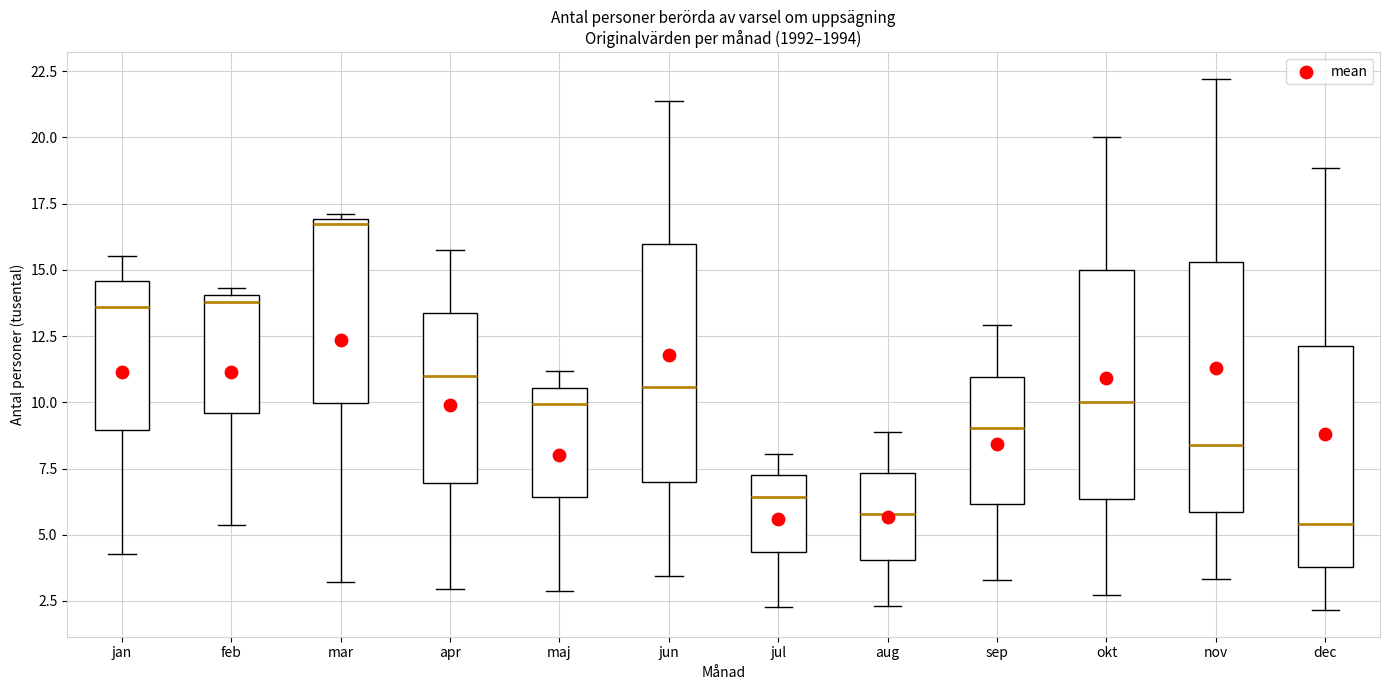

Reading left to right, read every box against the y-axis: the position of its median line, the range the box covers, and the ends of its whiskers. The values are not printed on the chart, so give them approximately, as read against the axis.

jan: median 13.5, box 9.0 to 14.5, whiskers 4.5 to 15.5
feb: median 14.0 (just below the box's upper edge), box 9.5 to 14.0, whiskers 5.5 to 14.5
mar: median 16.5, box 10.0 to 17.0, whiskers 3.0 to 17.0 (just above the box's upper edge)
apr: median 11.0, box 7.0 to 13.5, whiskers 3.0 to 15.5
maj: median 10.0, box 6.5 to 10.5, whiskers 3.0 to 11.0
jun: median 10.5, box 7.0 to 16.0, whiskers 3.5 to 21.5
jul: median 6.5, box 4.5 to 7.0, whiskers 2.5 to 8.0
aug: median 6.0, box 4.0 to 7.5, whiskers 2.5 to 9.0
sep: median 9.0, box 6.0 to 11.0, whiskers 3.5 to 13.0
okt: median 10.0, box 6.5 to 15.0, whiskers 2.5 to 20.0
nov: median 8.5, box 6.0 to 15.5, whiskers 3.5 to 22.0
dec: median 5.5, box 4.0 to 12.0, whiskers 2.0 to 19.0